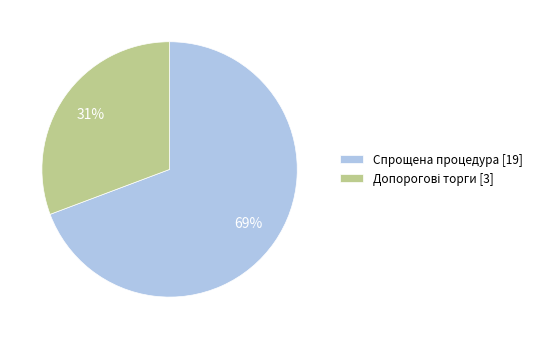

To the nearest percent, what is the average slice percentage?

50%